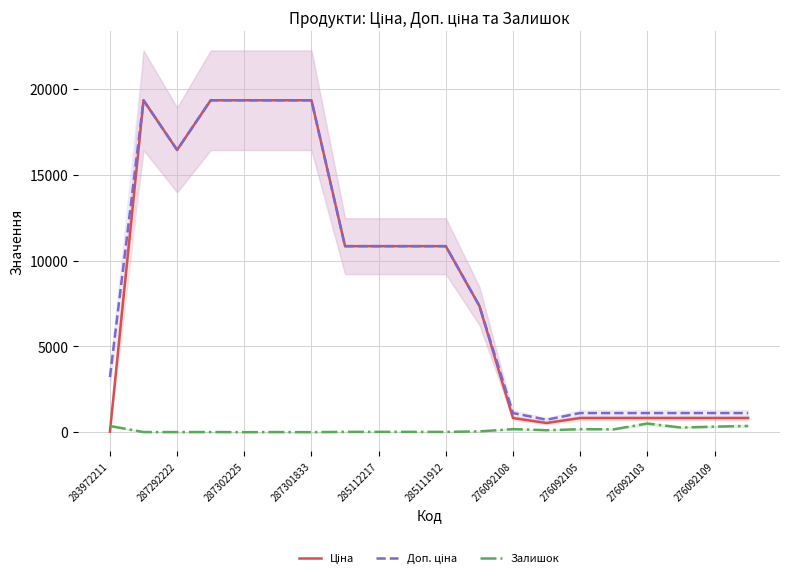

True or false: Ціна and Залишок cross at least once.

True